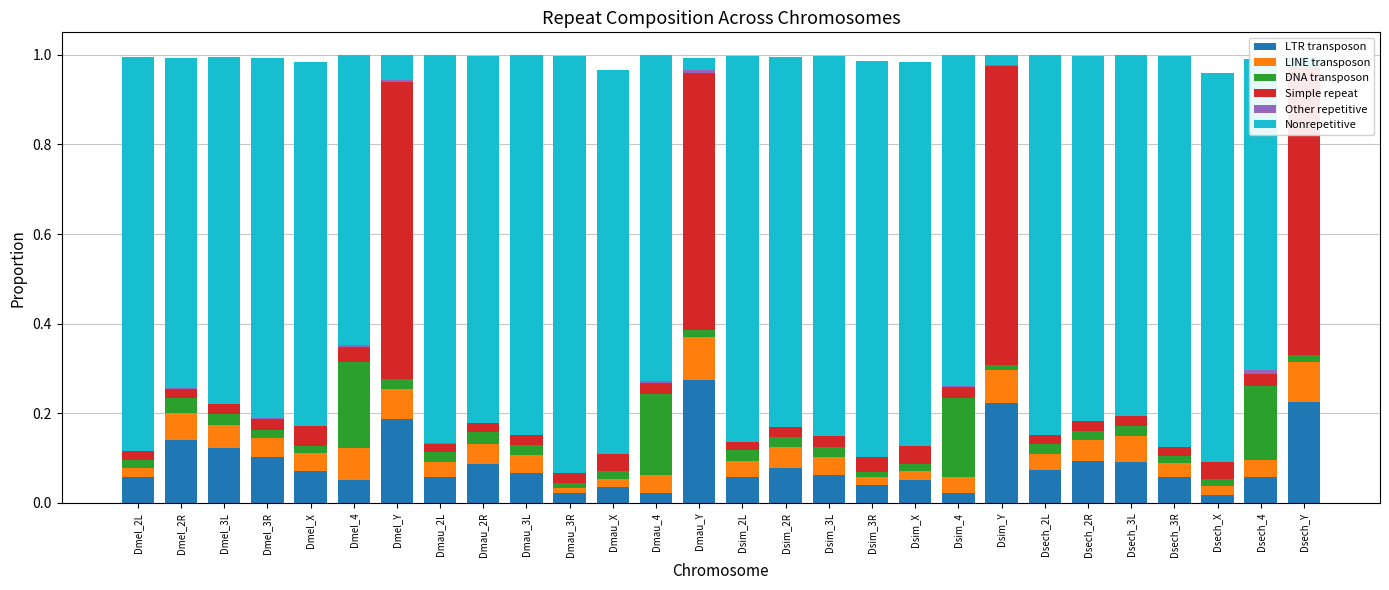

Which series has the largest total across all categories?

Nonrepetitive